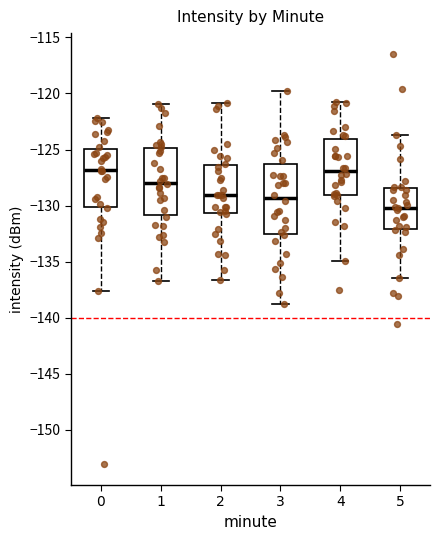

Where does the median line of the box at x = 0 sit on the y-axis? The values are not printed on the chart, so give them approximately, as read against the axis.

-127.0